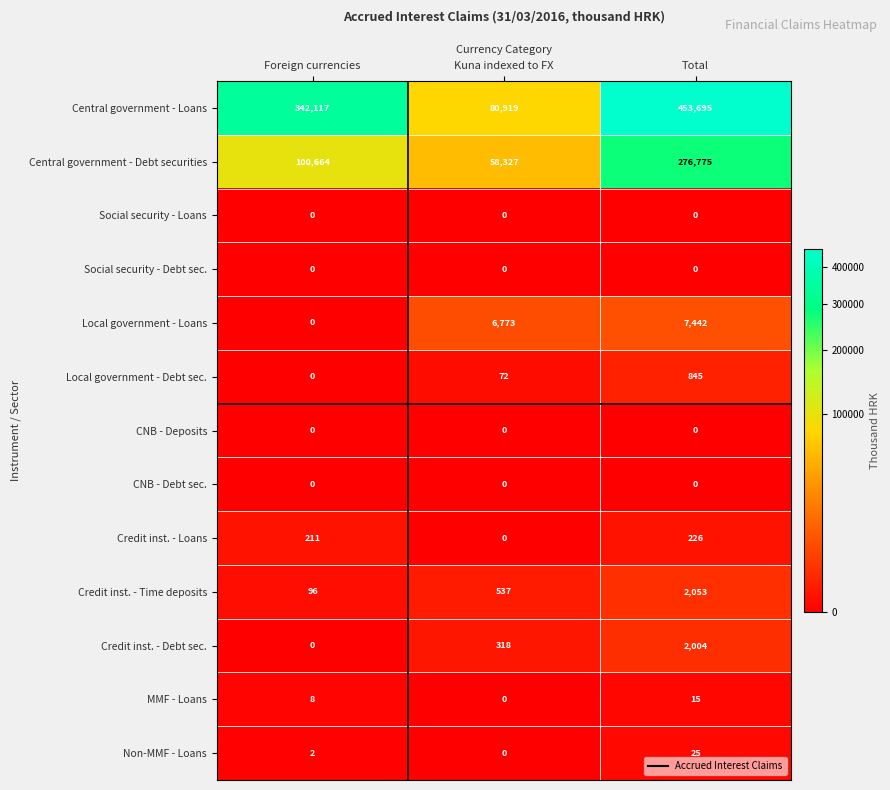

List the labels in order of Local government - Debt sec. value, largest first.

Total, Kuna indexed to FX, Foreign currencies